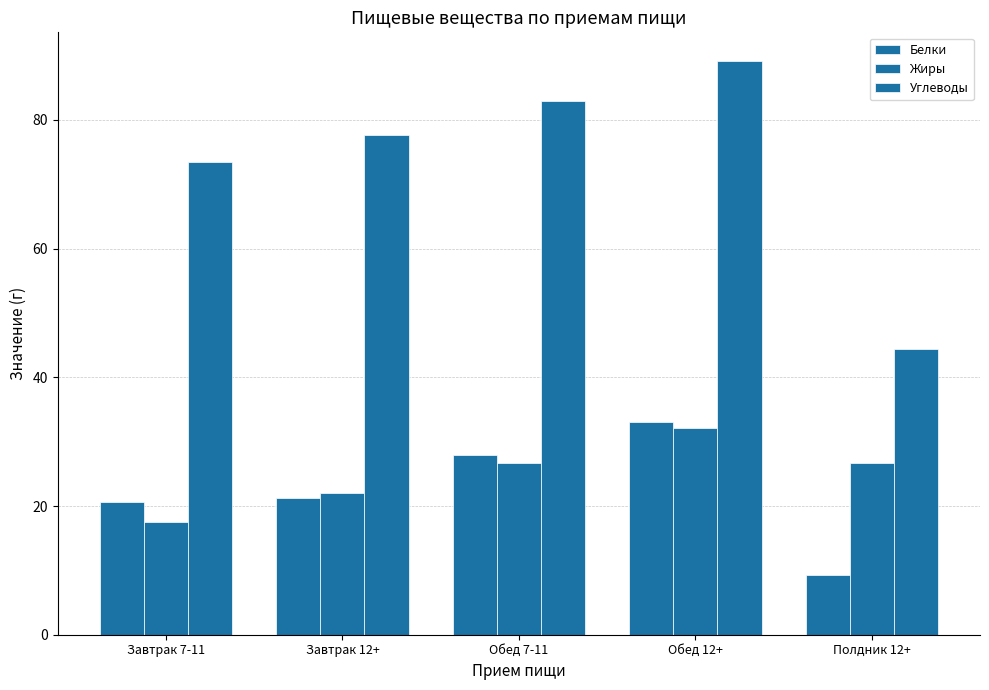

Are the bars horizontal?

No